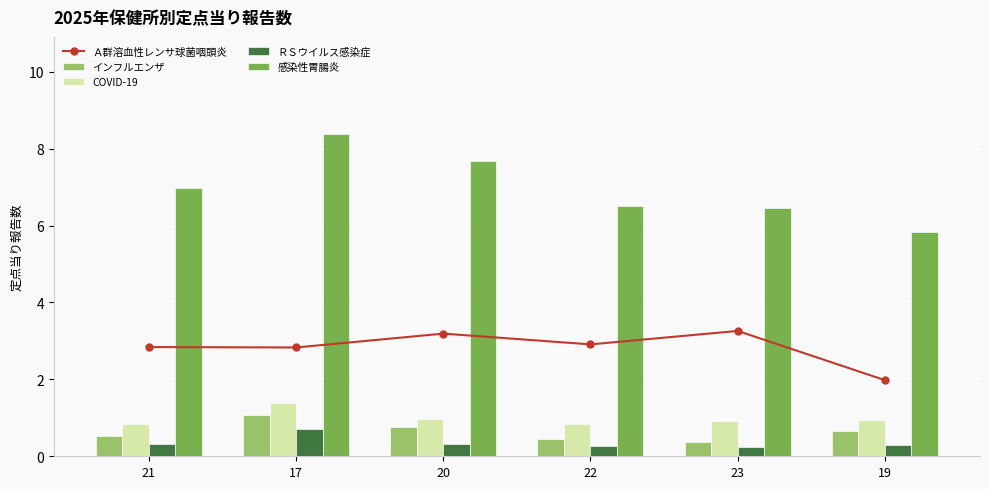

Between 23 and 19, which is larger?

23